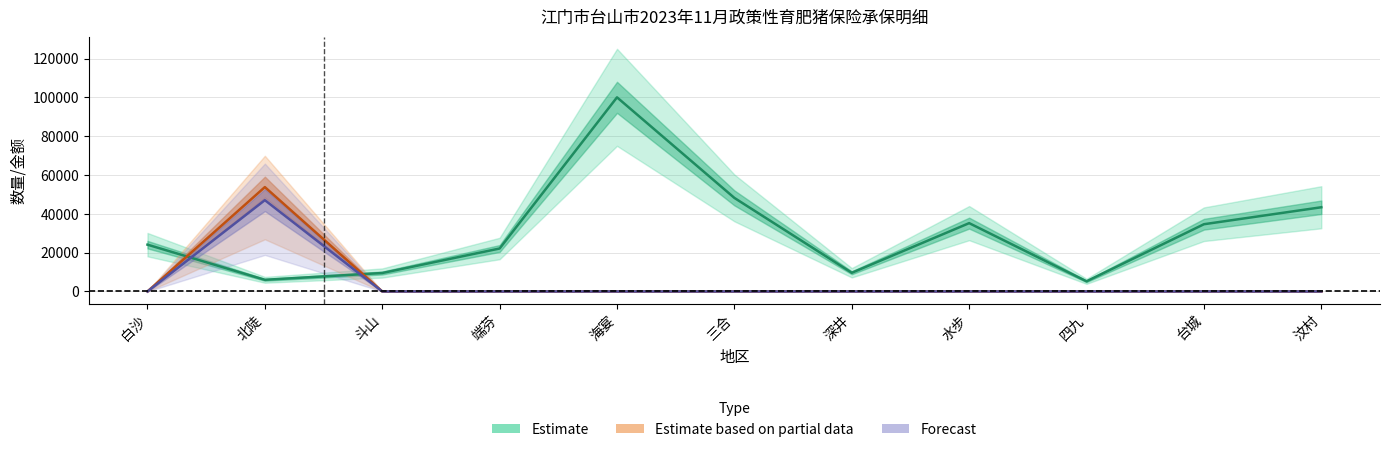

In Forecast, how many points are higher than both neighbors (excluding endpoints)?

1